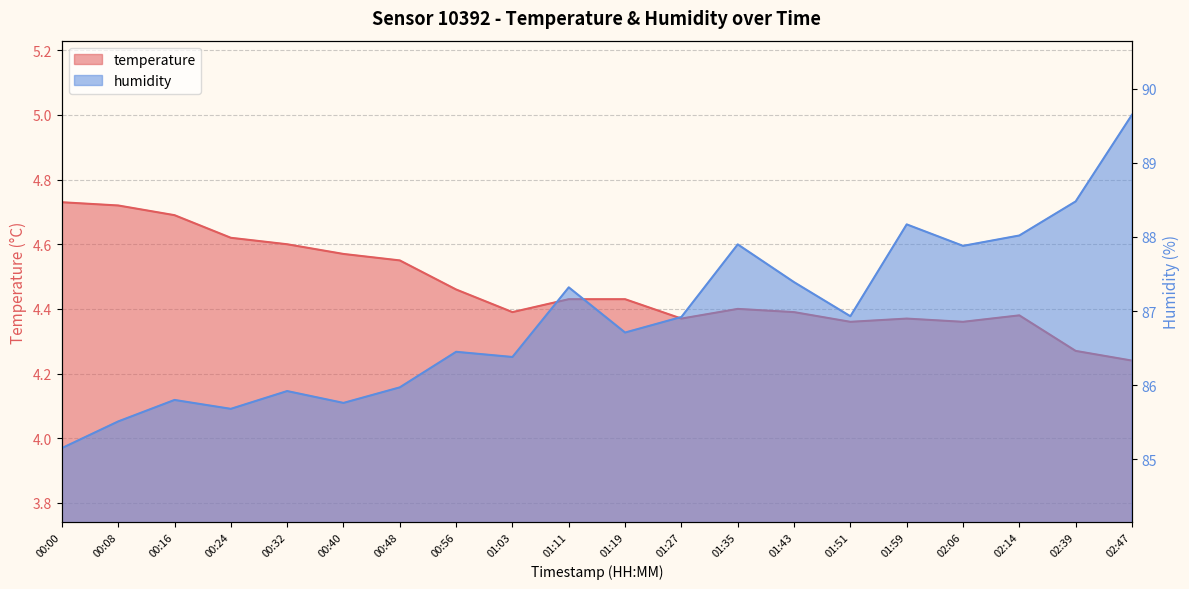

What is the maximum value for temperature?

4.7